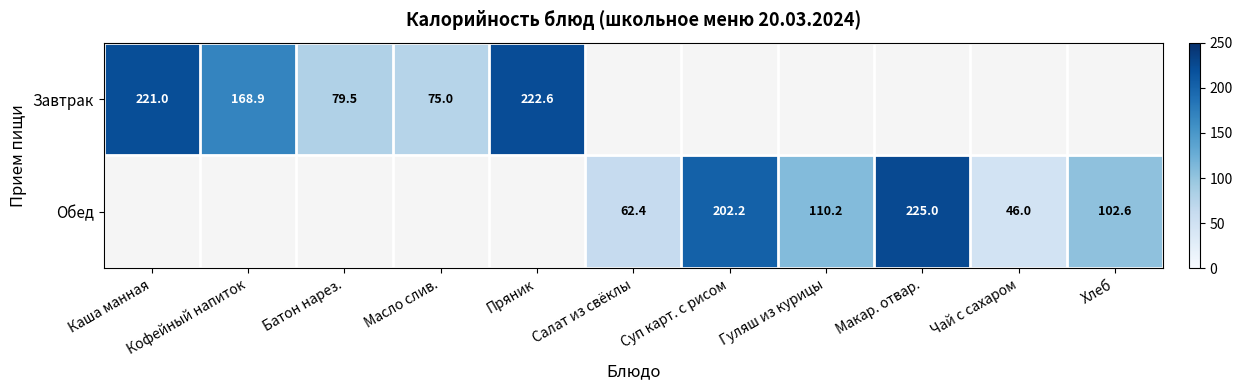

The value of Завтрак at Масло слив. is 75.0. True or false?

True